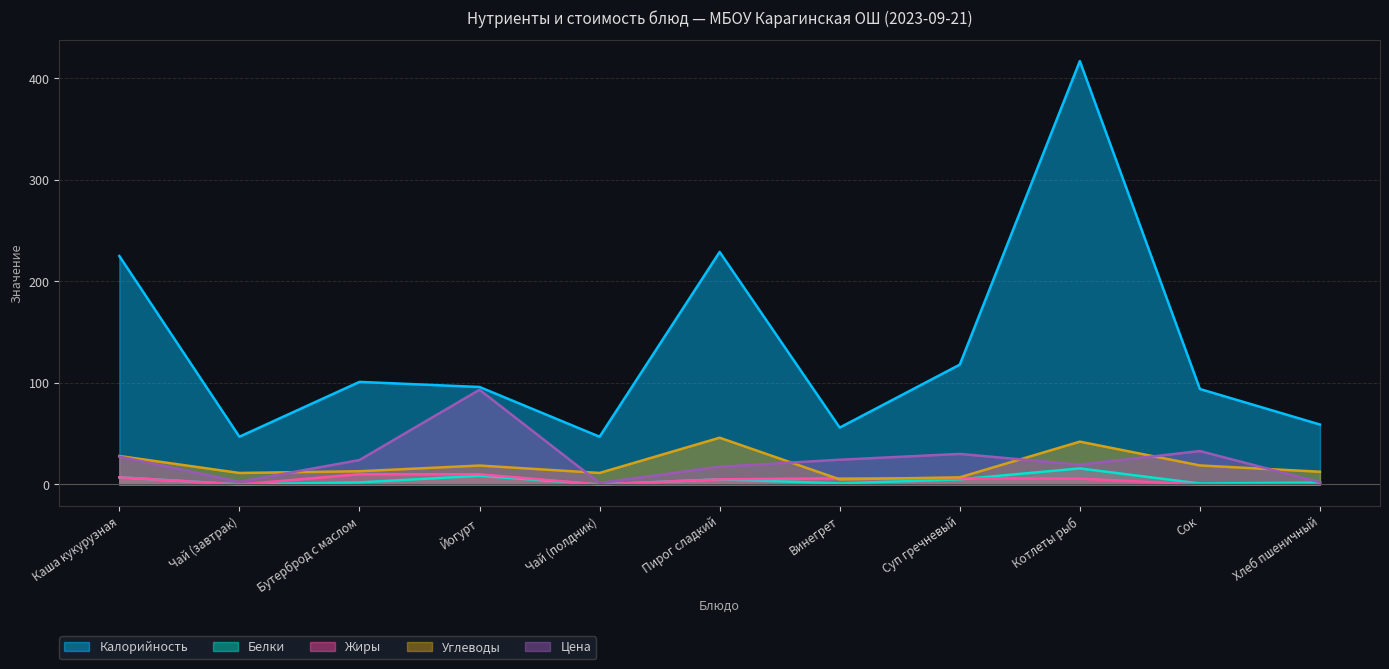

What is the value of the Калорийность point at the 5th from the left?

47.0